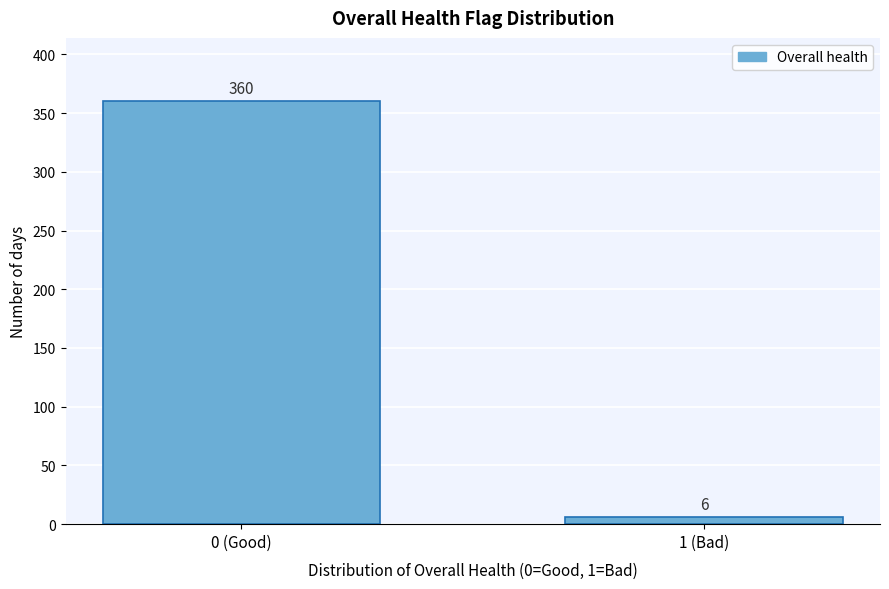

Reading left to right, what are all the values shown in this chart?

0 (Good)=360	1 (Bad)=6